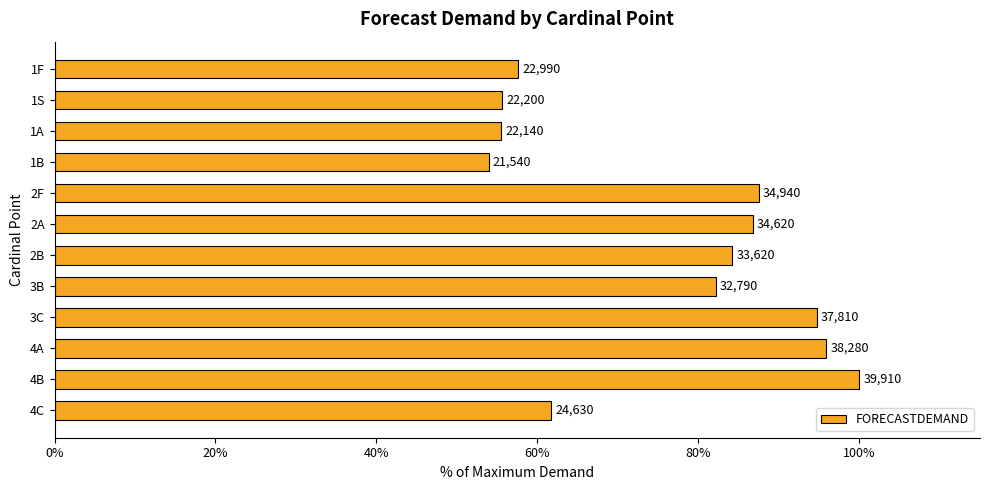

Are the bars horizontal?

Yes